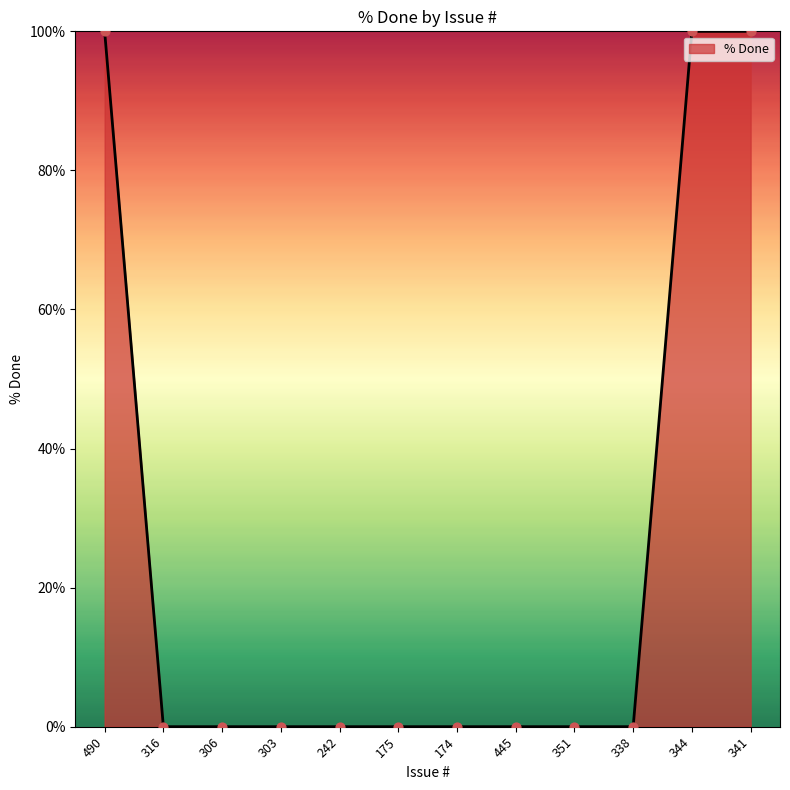

What is the change in value from 175 to 341?

+100